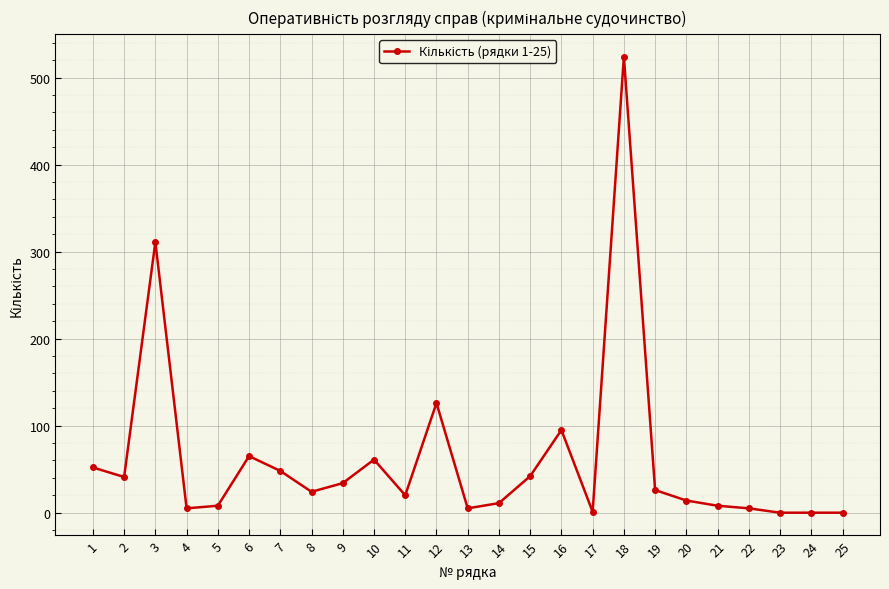

Count the number of categories in the chart.

25